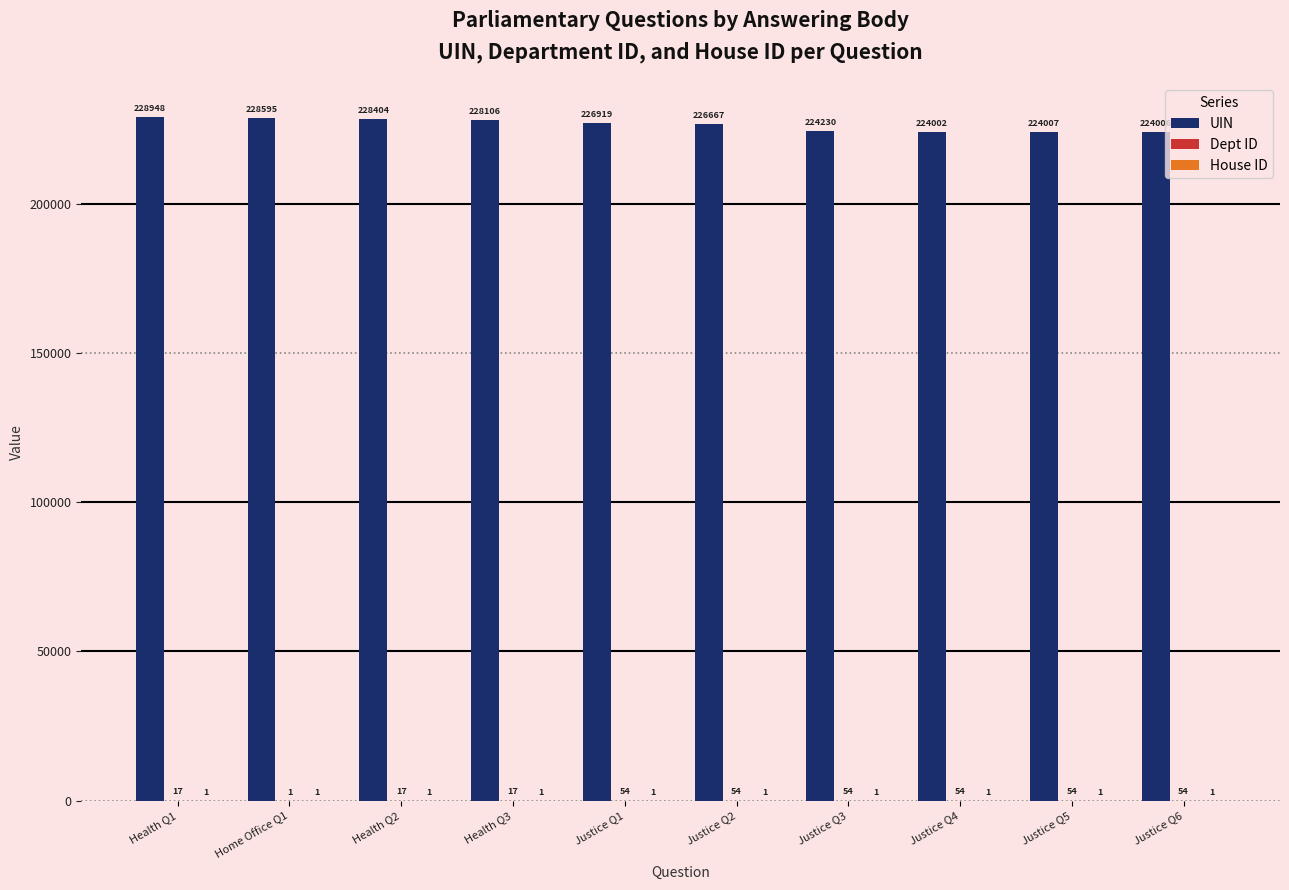

What is the maximum value shown in the chart?

228948